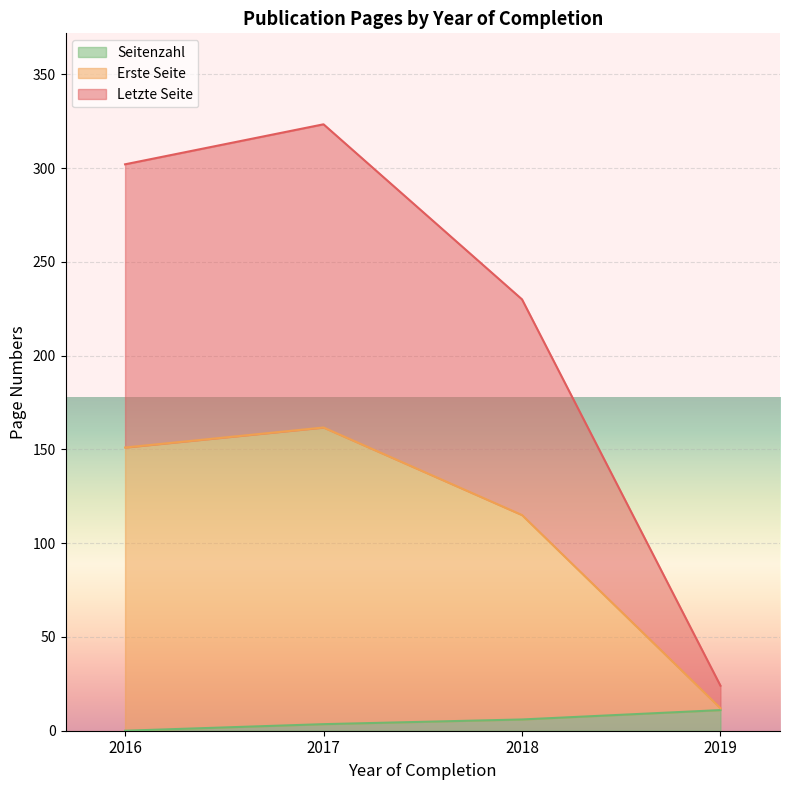

What are all the series names shown in the legend?

Seitenzahl, Erste Seite, Letzte Seite